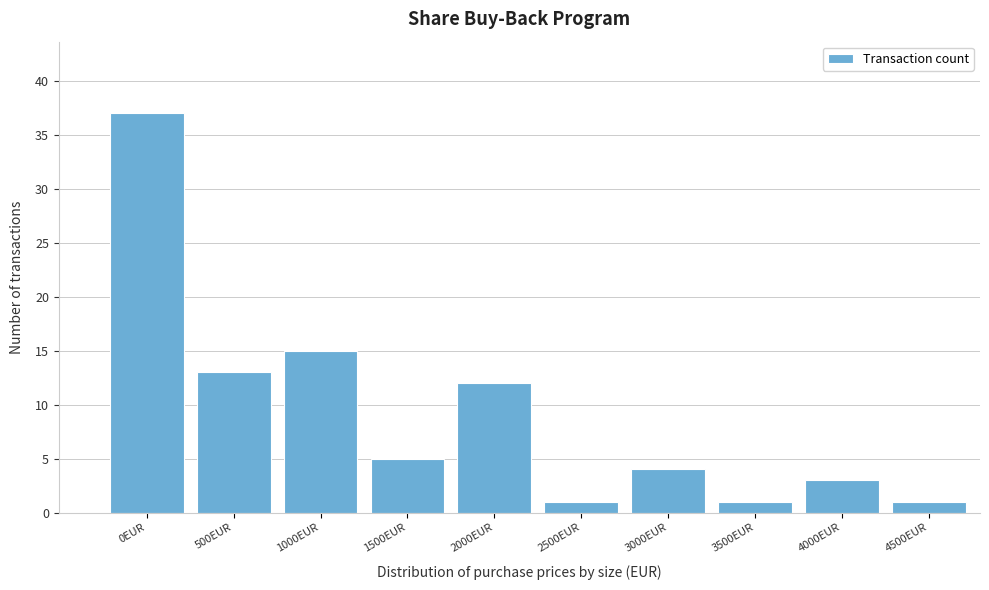

Reading left to right, what are all the values shown in this chart?

37	13	15	5	12	1	4	1	3	1